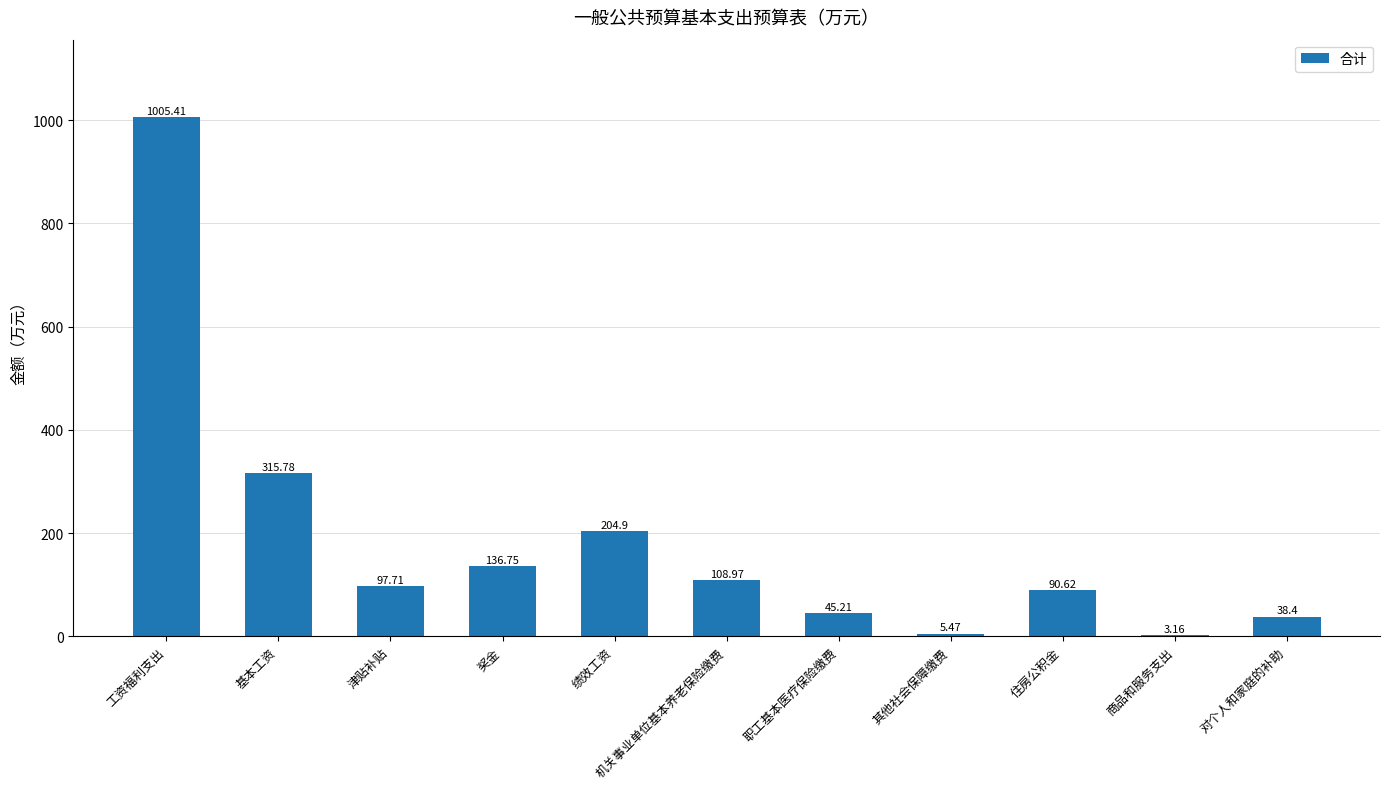

Where is the data nearest to the value 504?

基本工资